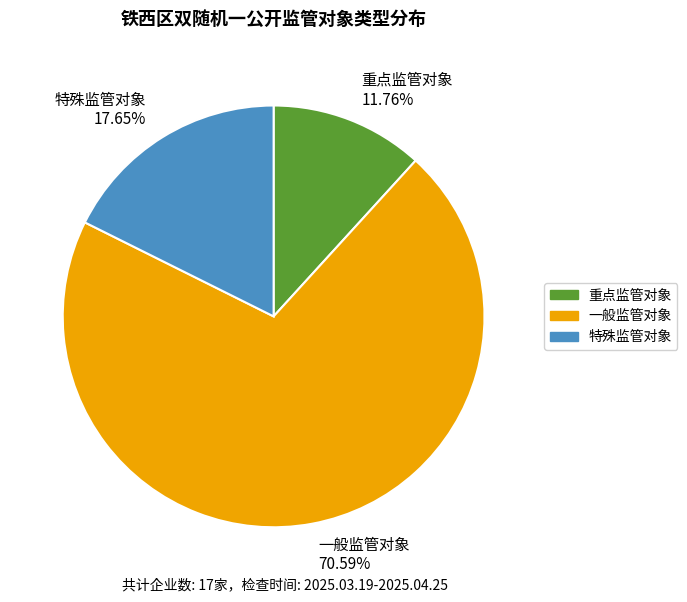

Which has a higher value, 一般监管对象 70.59% or 重点监管对象 11.76%?

一般监管对象 70.59%